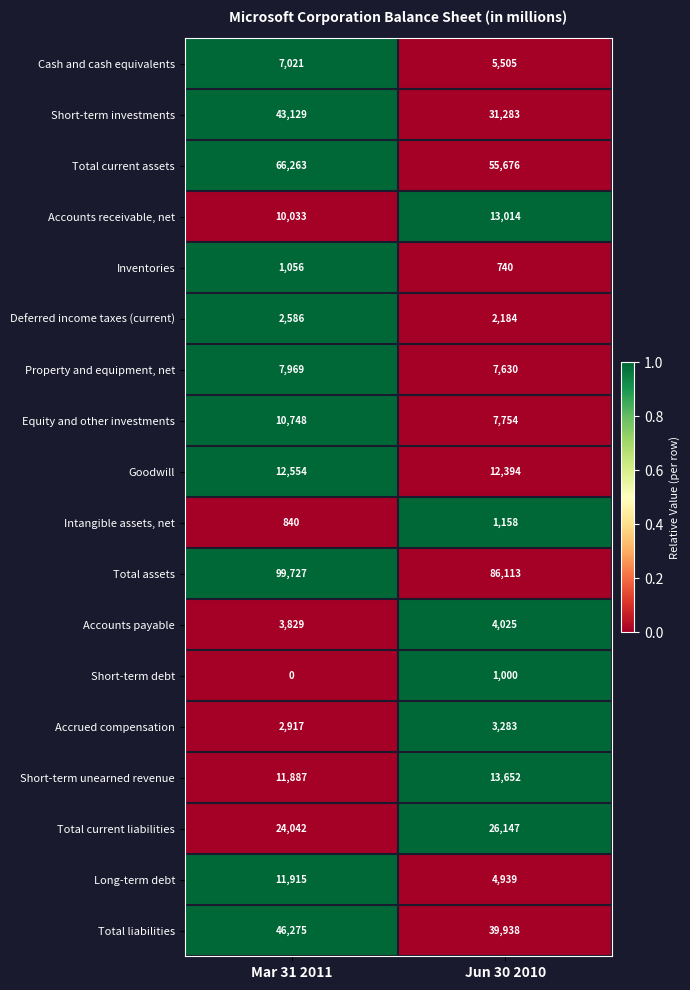

What is the total value across all series at Jun 30 2010?

316435